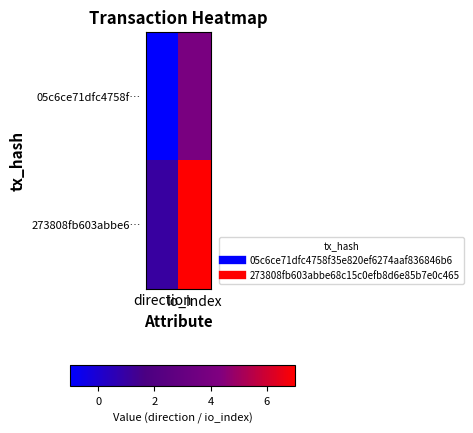

What is the total value across all series at io_index?

11